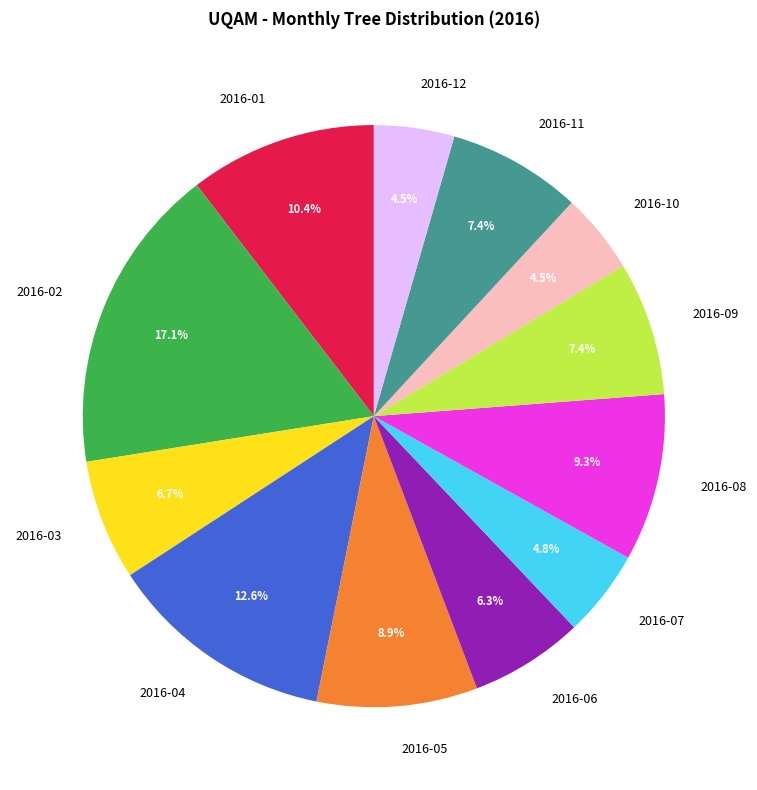

Is it true that 2016-11 is 14% of the pie?

False